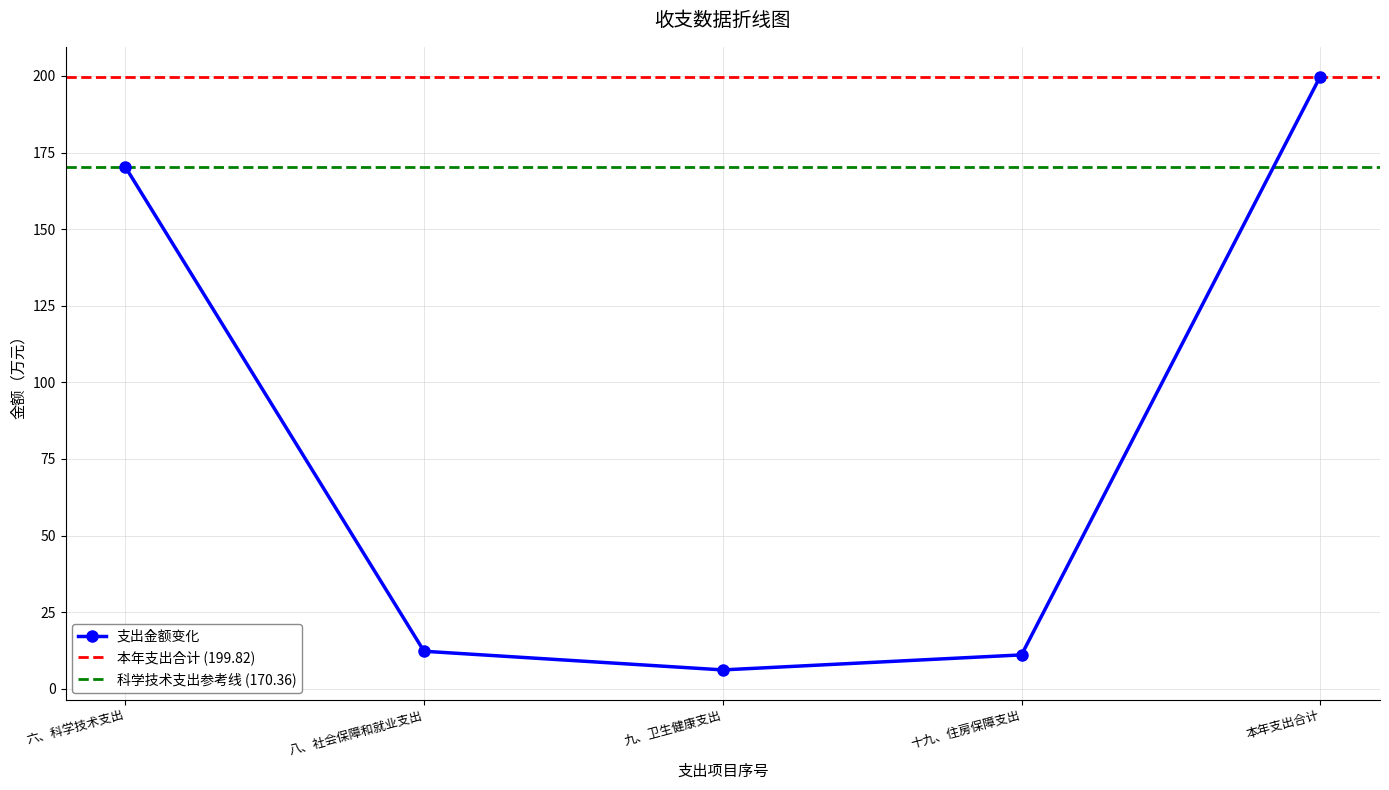

What value does the data have at 本年支出合计?

199.8